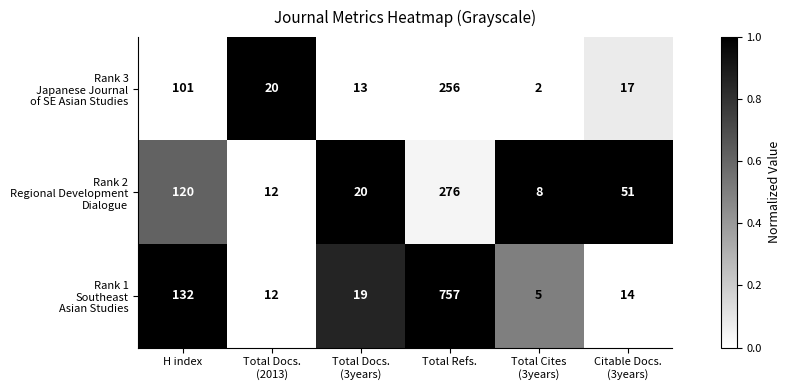

Which label corresponds to the largest value in the chart?

Total Refs.